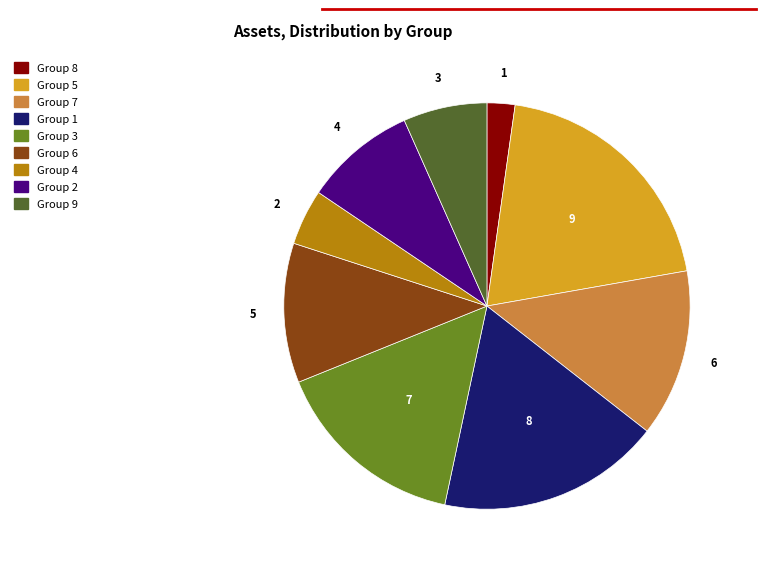

Which has a higher value, 7 or 3?

3